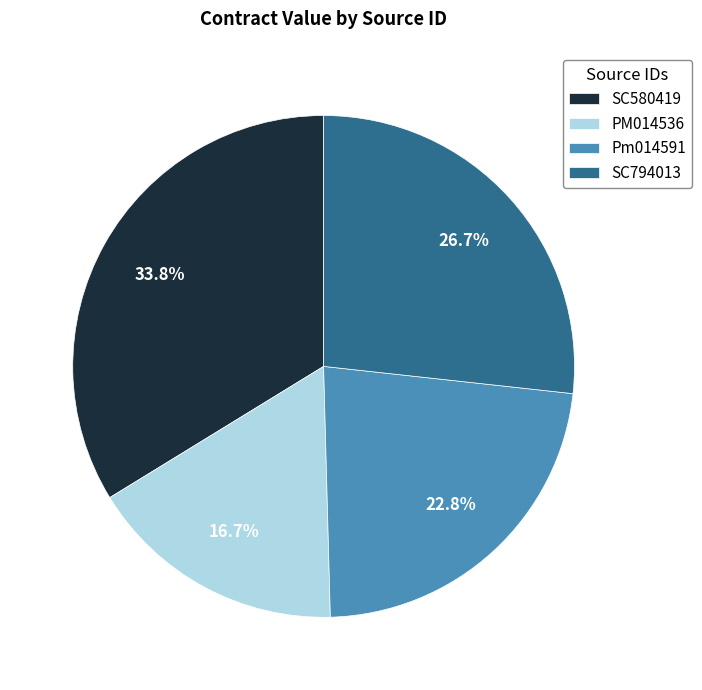

Do Pm014591 and PM014536 together represent more than half of the pie?

No